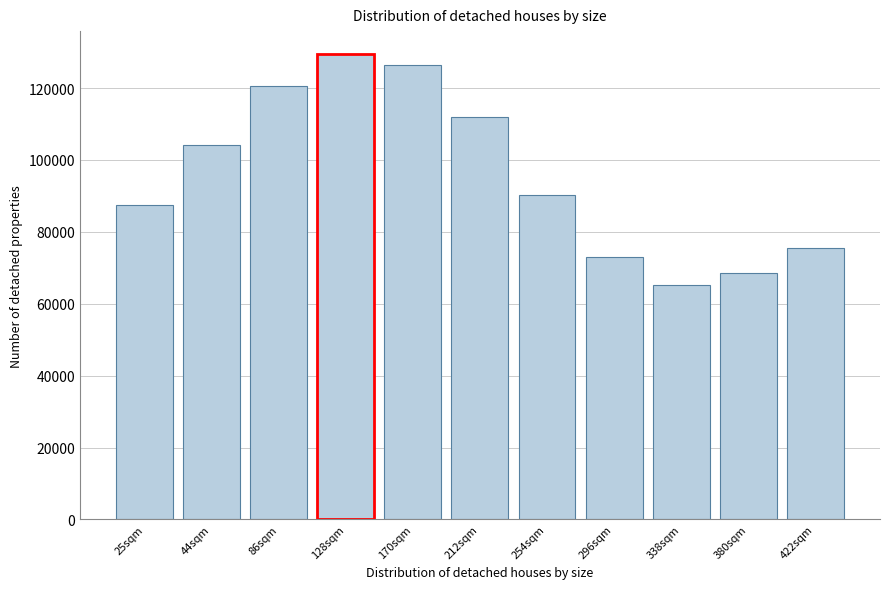

Reading left to right, extract all data points from this chart.

87351	104060	120667	129358	126394	111900	90277	72880	65179	68453	75572